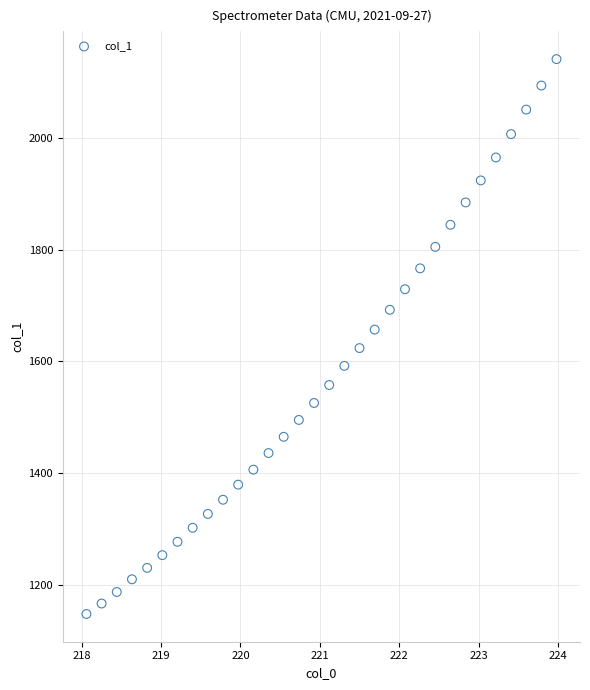

What is the range of X values (max minus min)?

5.9